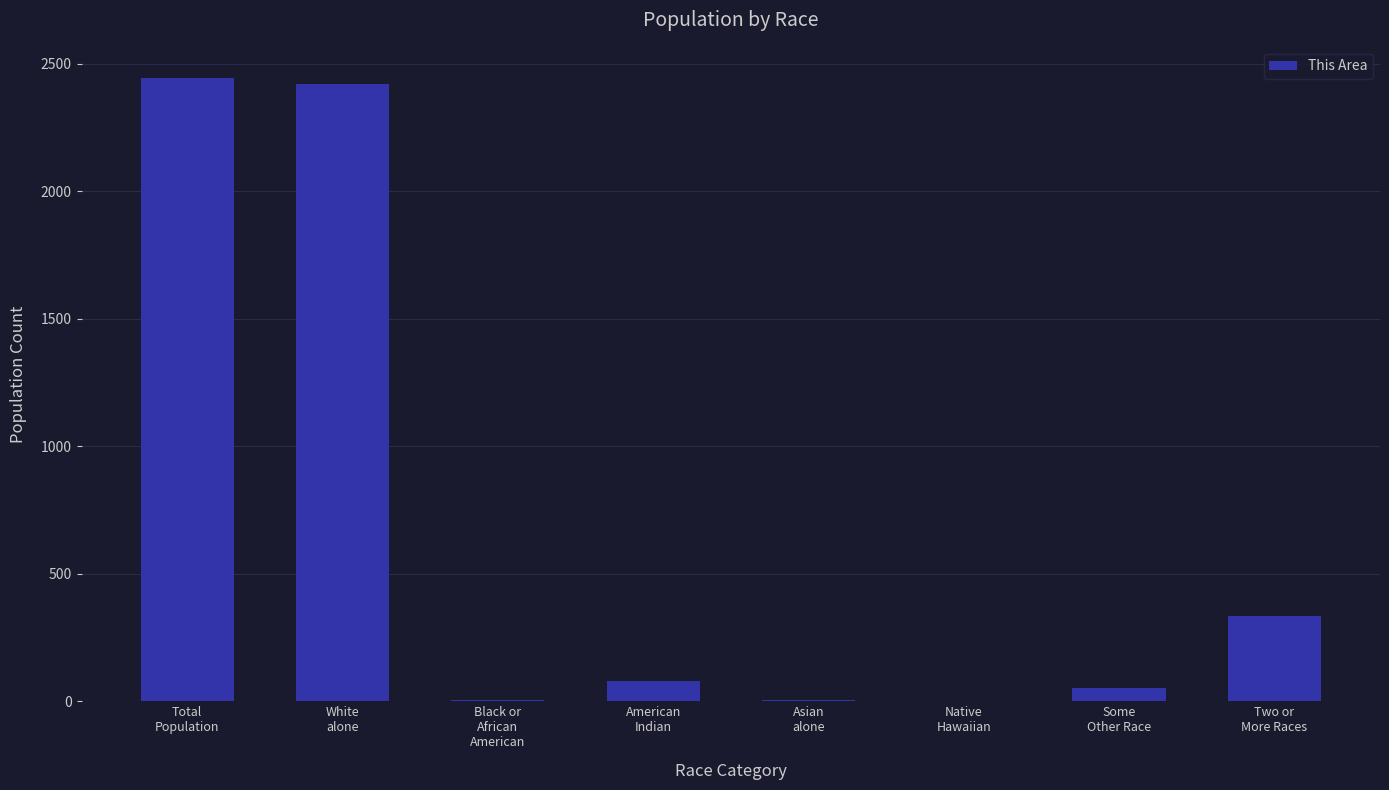

What is the sum of all values?

5340